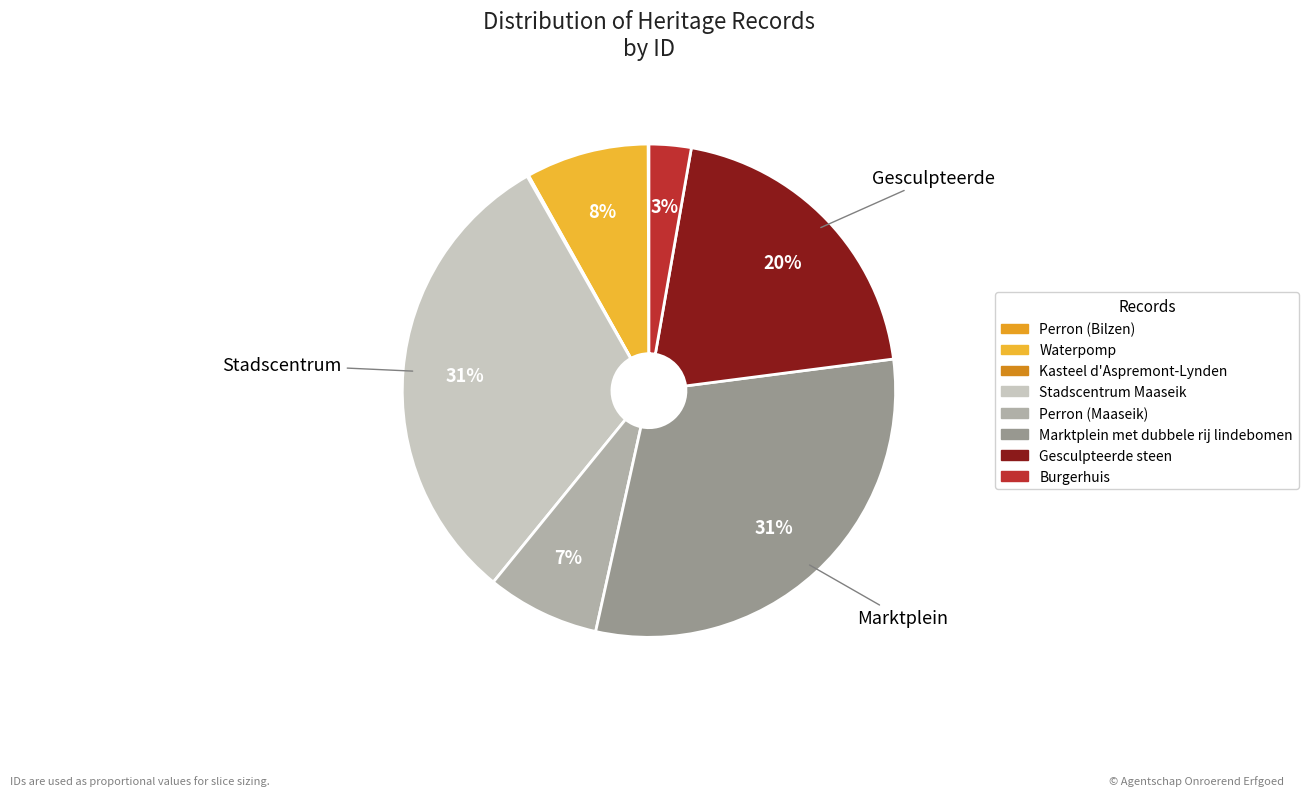

Count the number of slices in the pie.

8